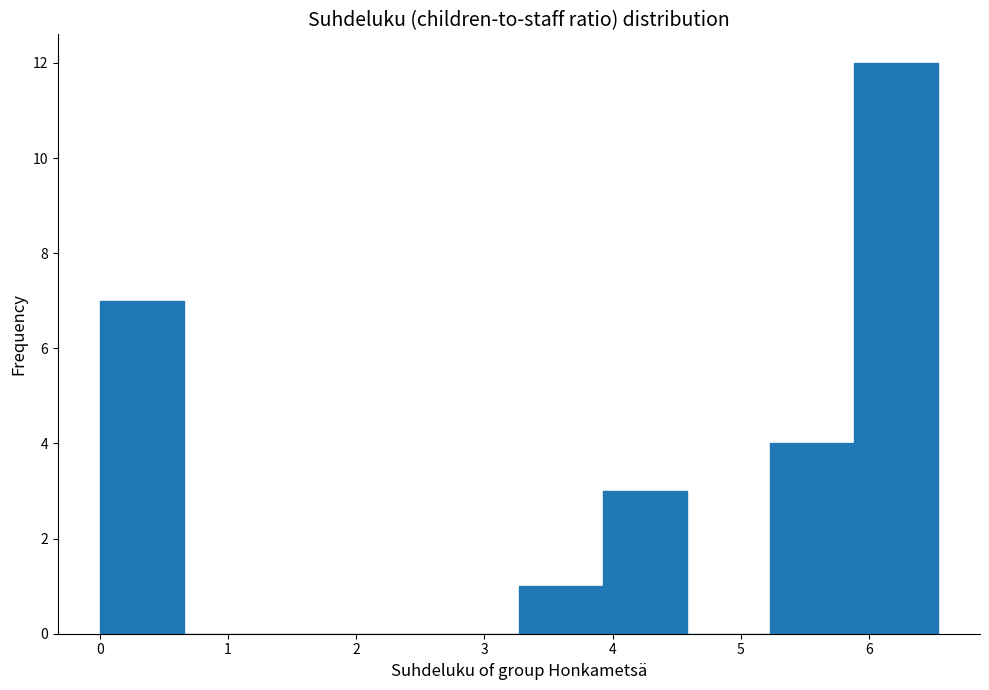

Reading left to right, list every bar in this chart as the range it spans on the x-axis followed by its height. Neither the bar edges nor the heights are printed on the chart, so give them approximately, as read against the axes.

0.0 to 0.7: 7
0.7 to 1.3: 0
1.3 to 2.0: 0
2.0 to 2.6: 0
2.6 to 3.3: 0
3.3 to 3.9: 1
3.9 to 4.6: 3
4.6 to 5.2: 0
5.2 to 5.9: 4
5.9 to 6.5: 12